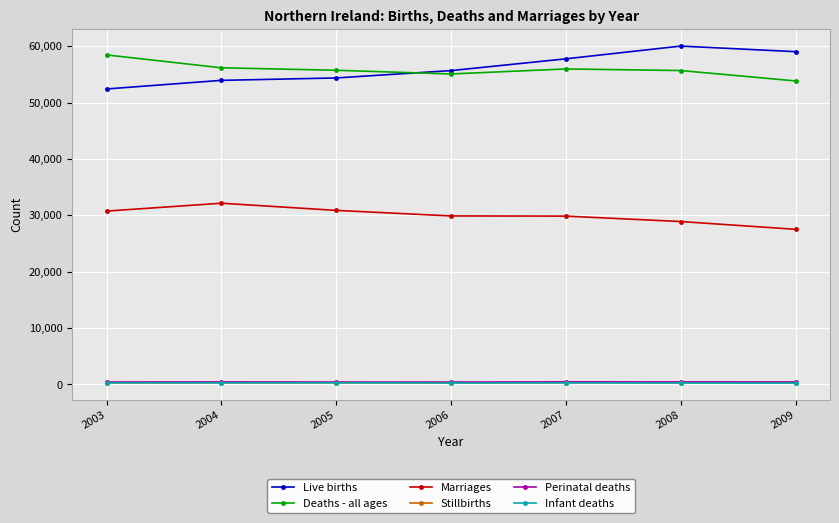

The Deaths - all ages series shows 55699 at 2008. True or false?

True